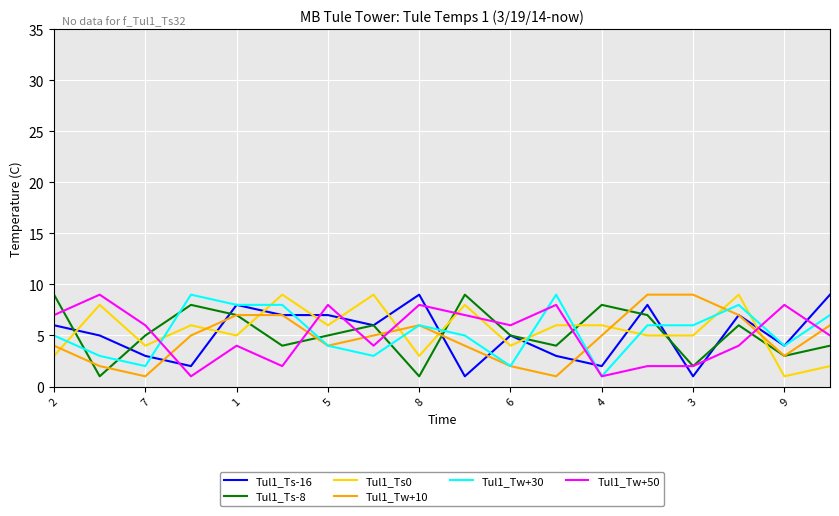

What is the greatest value displayed?

9